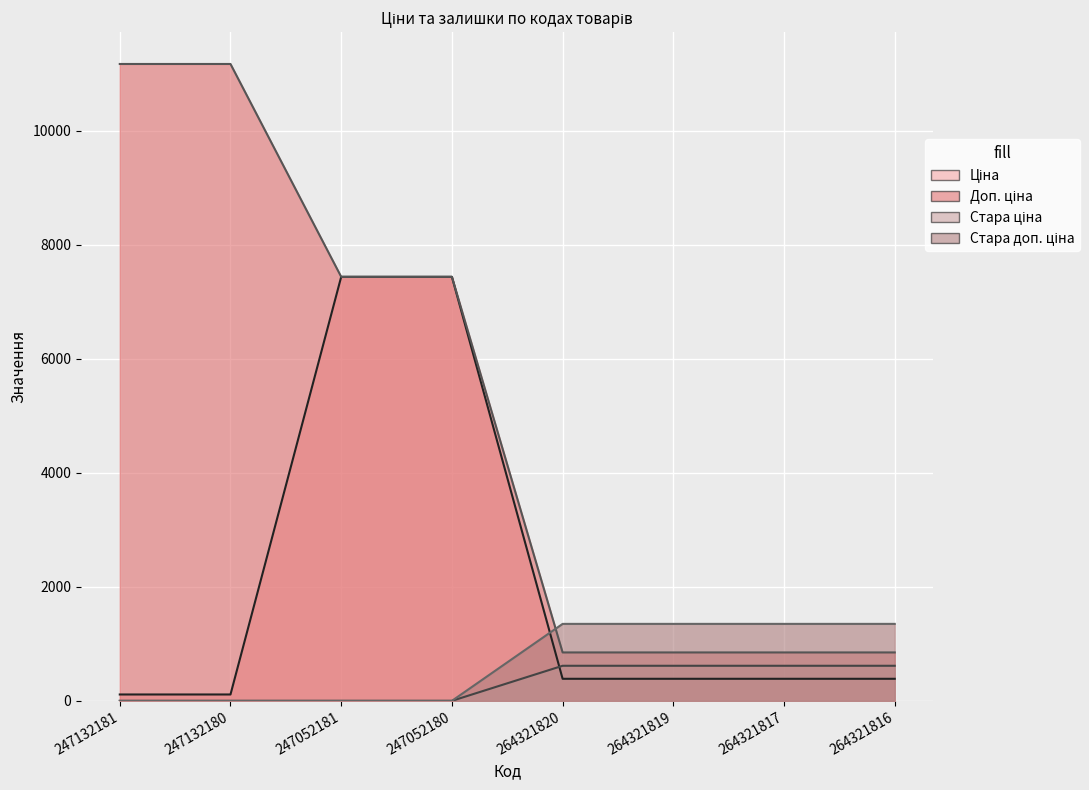

How many series are shown in this chart?

4